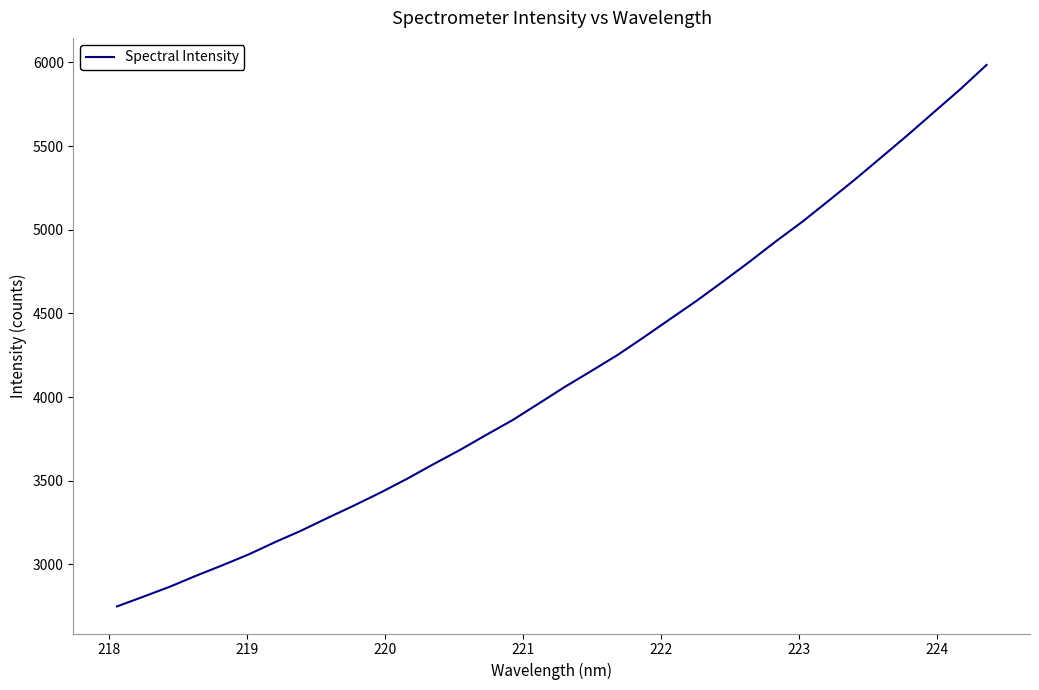

What is the minimum value shown in the chart?

2748.3